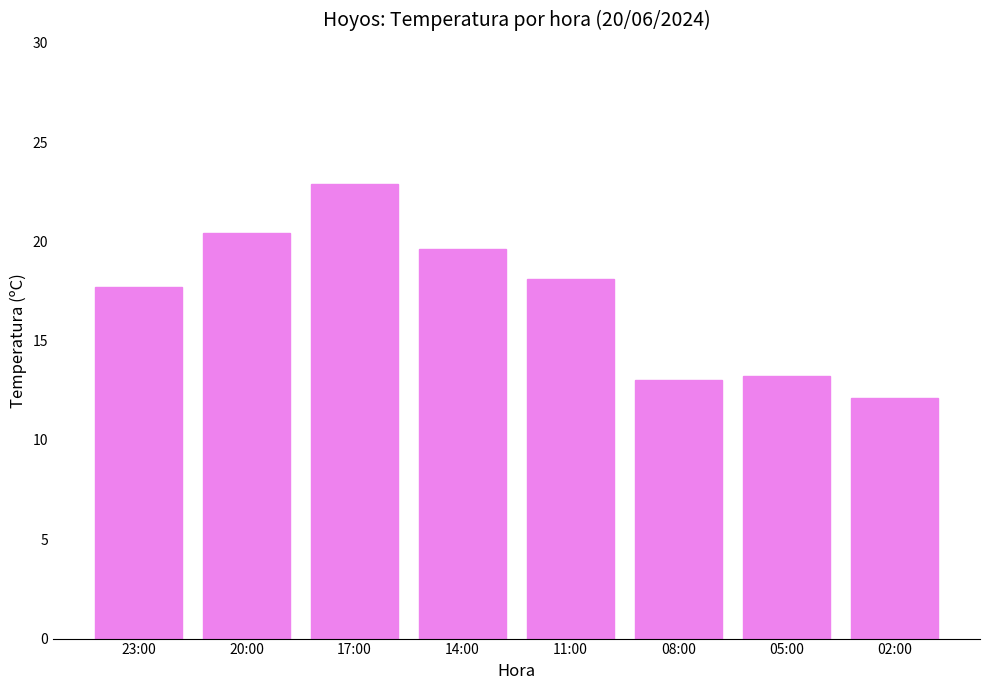

Reading right to left, what are all the values shown in this chart?

12.1	13.2	13.0	18.1	19.6	22.9	20.4	17.7